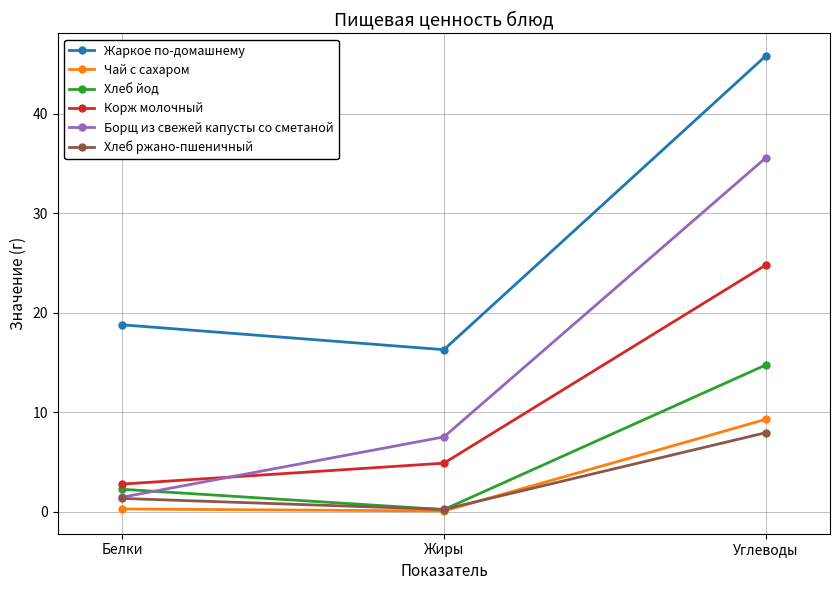

What is the total value across all series at Жиры?

29.3